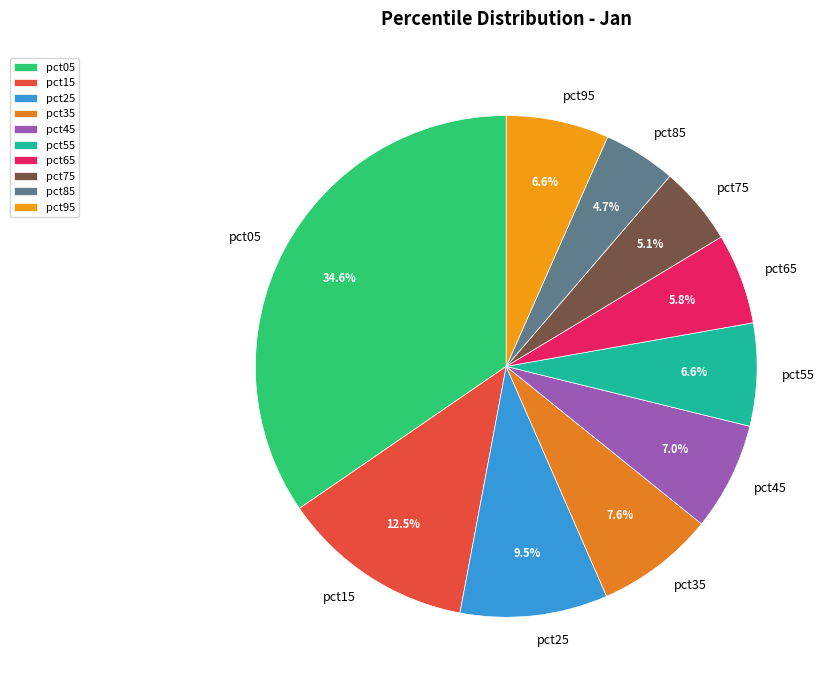

Which category has the biggest portion of the pie?

pct05